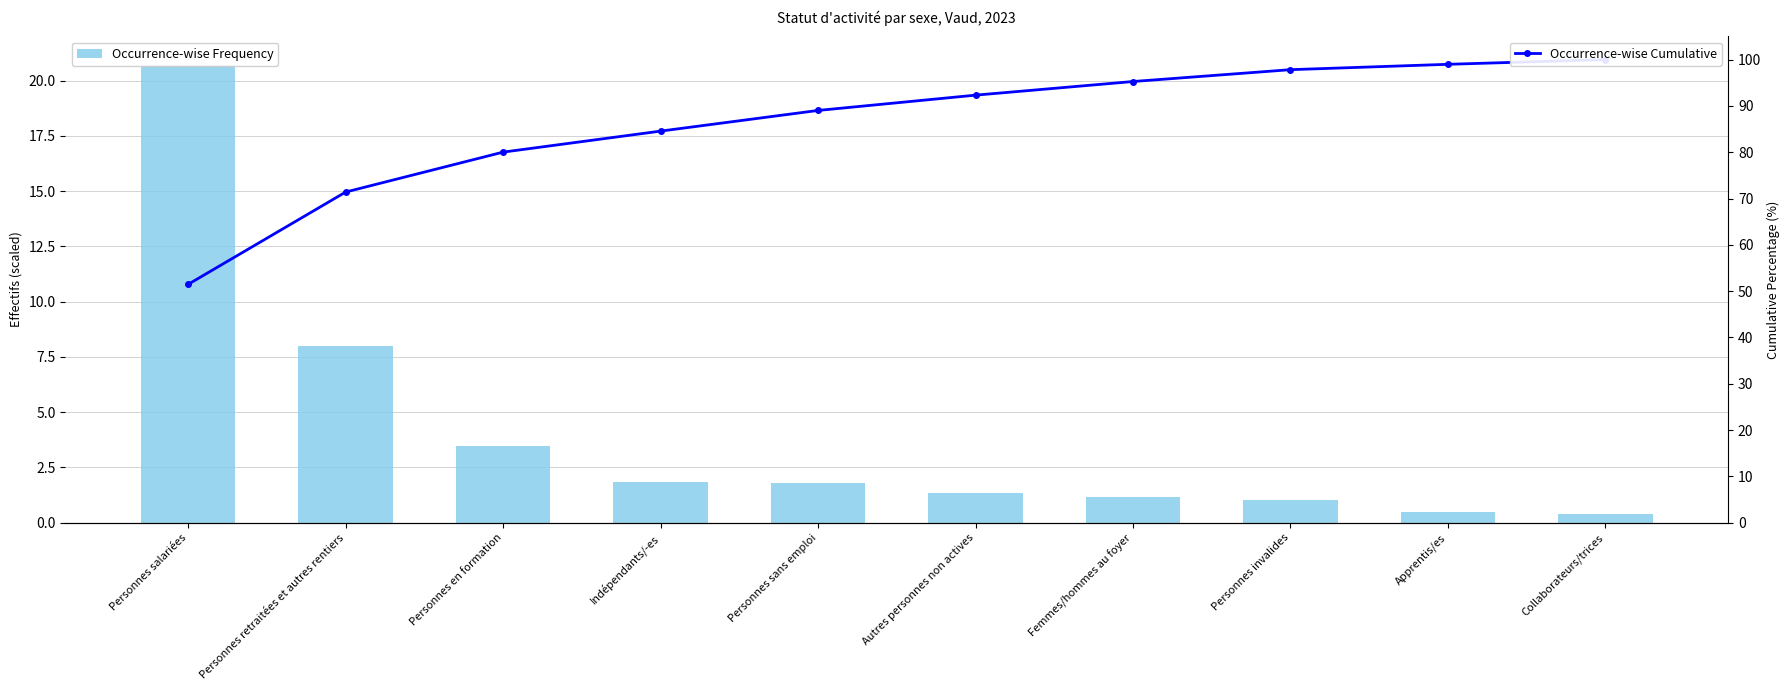

Rank the series by their average value, from highest to lowest.

Occurrence-wise Cumulative, Occurrence-wise Frequency